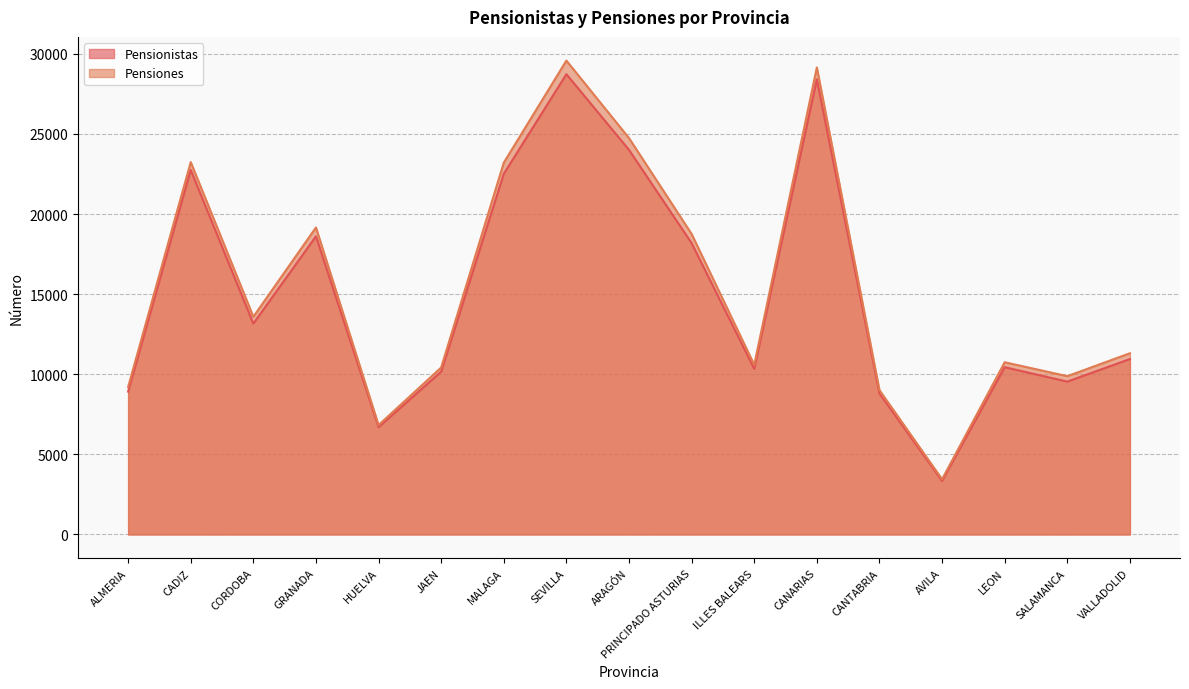

List the series in order of their peak value, highest first.

Pensiones, Pensionistas